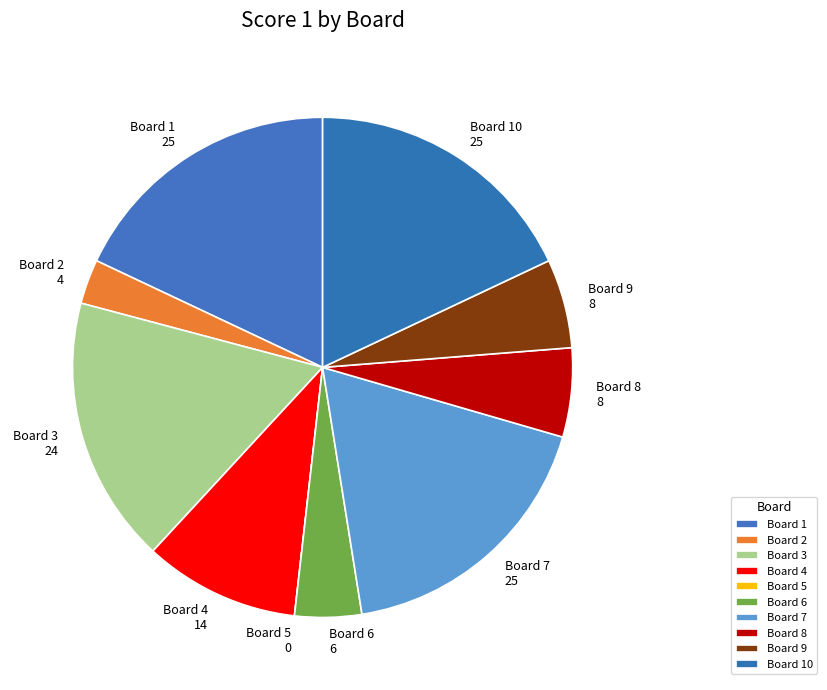

Combined, do Board 3 and Board 8 account for over 50%?

No